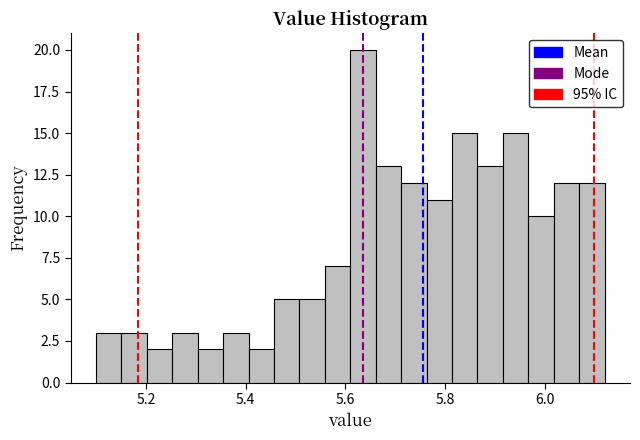

Read against the x-axis, roughly where is the centre of the tallest bar?

5.64